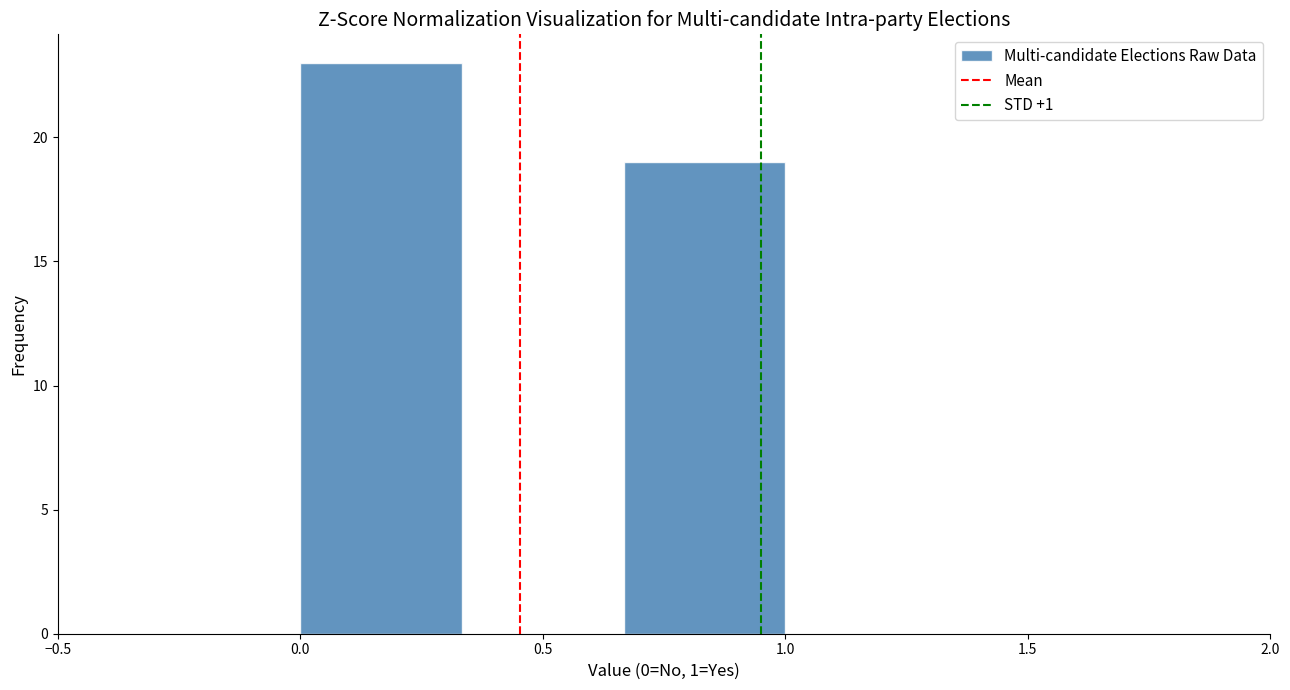

Which range on the x-axis has the tallest bar?

0.00 to 0.35